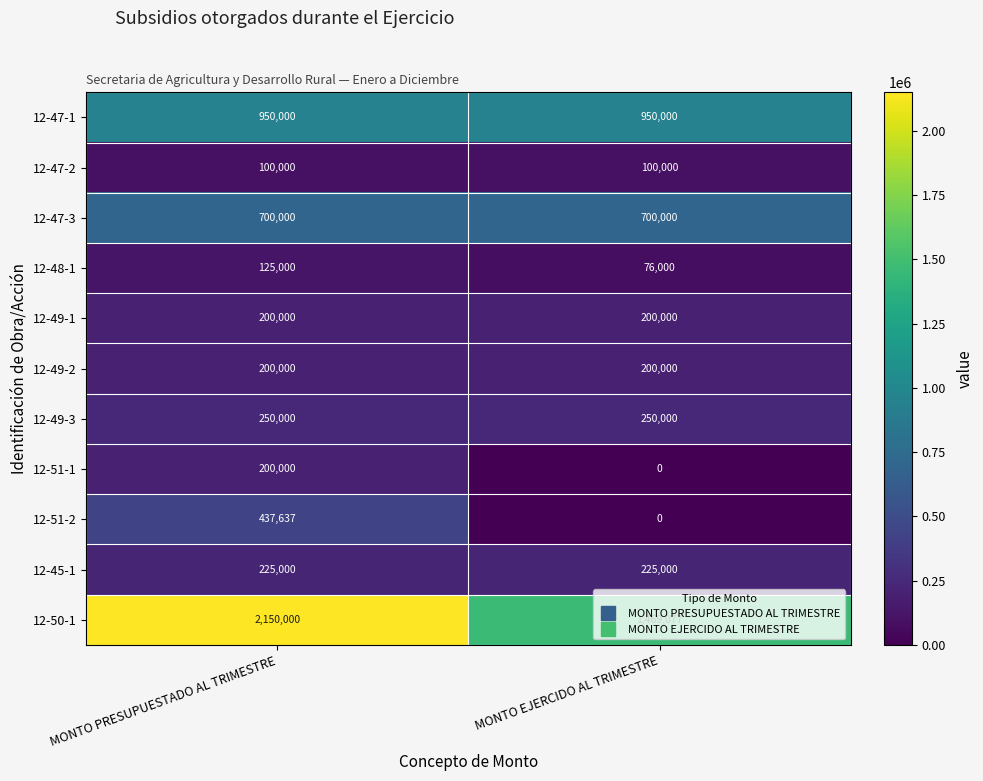

Which category has the highest value across all series?

MONTO PRESUPUESTADO AL TRIMESTRE